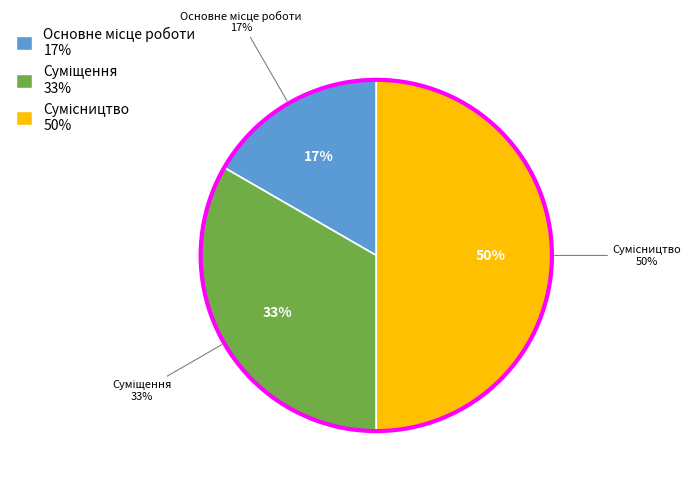

The Основне місце роботи slice represents 30% of the pie. True or false?

False